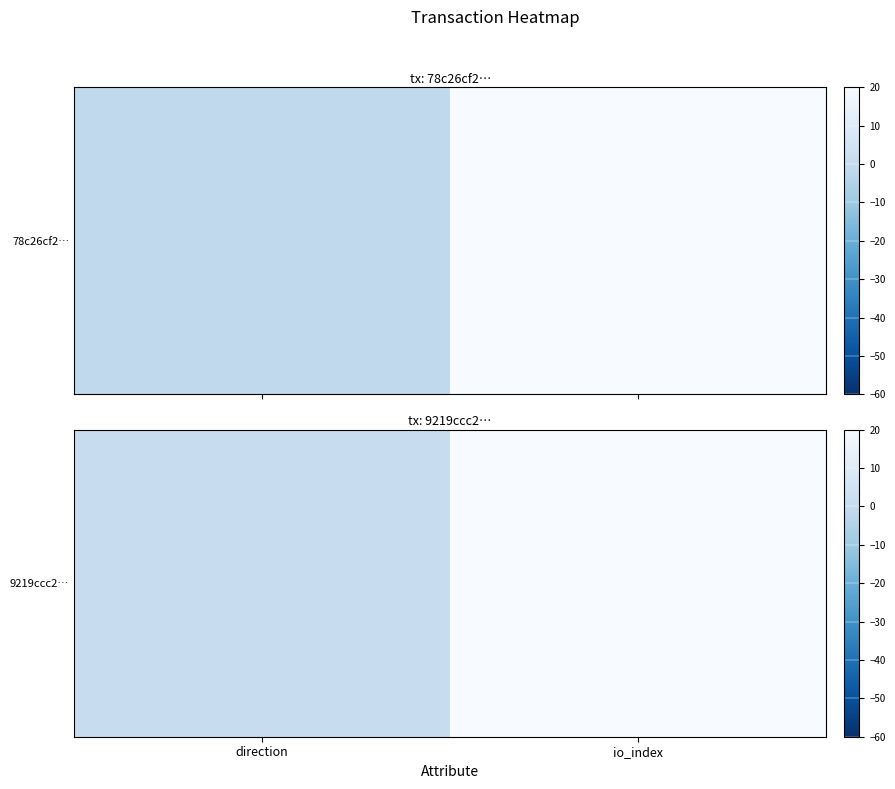

Reading left to right, what are all the values shown in this chart?

1	42